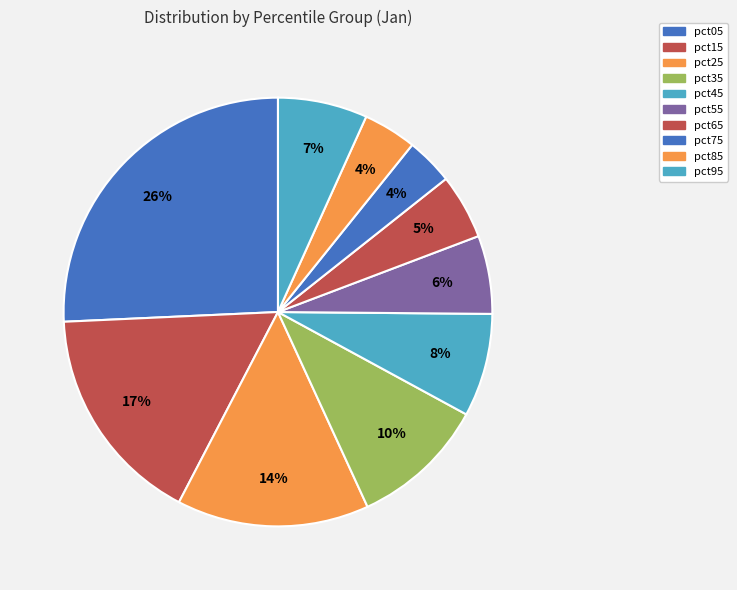

How many slices are in this pie chart?

10